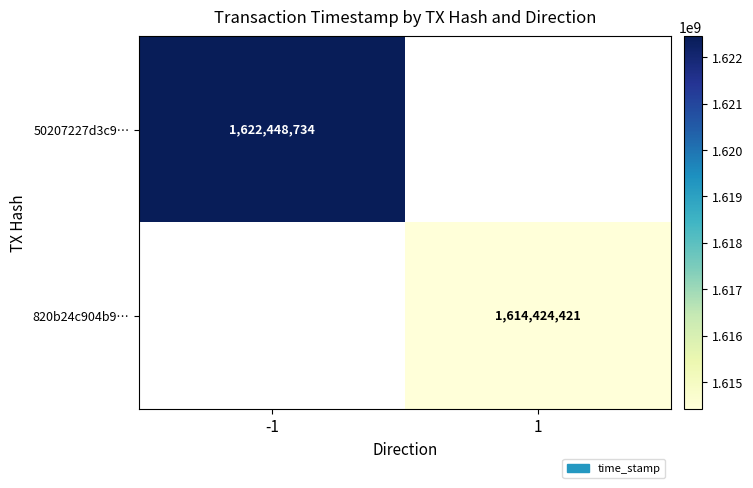

True or false: 820b24c904b9… has a value of 2157402656 at 1.

False